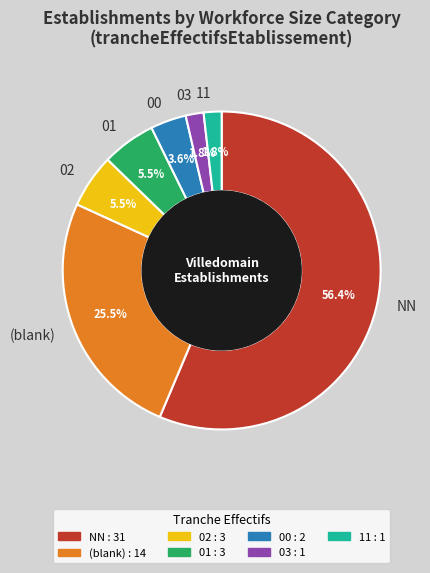

Does any single category account for the majority?

Yes